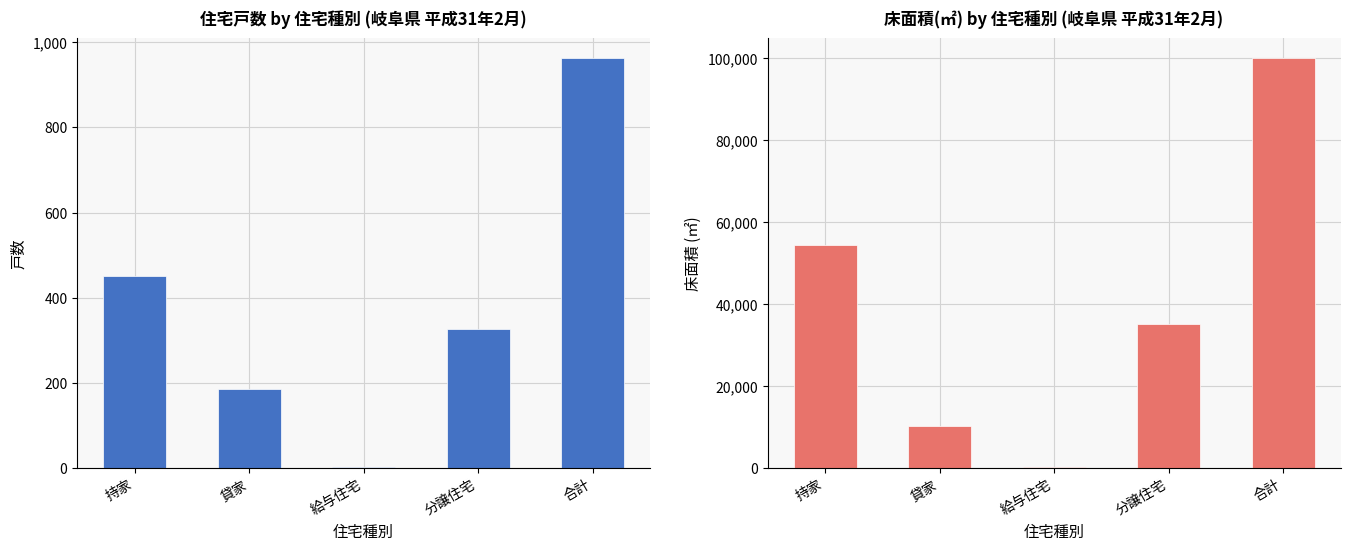

How many 戸数 values are between 185 and 450?

3